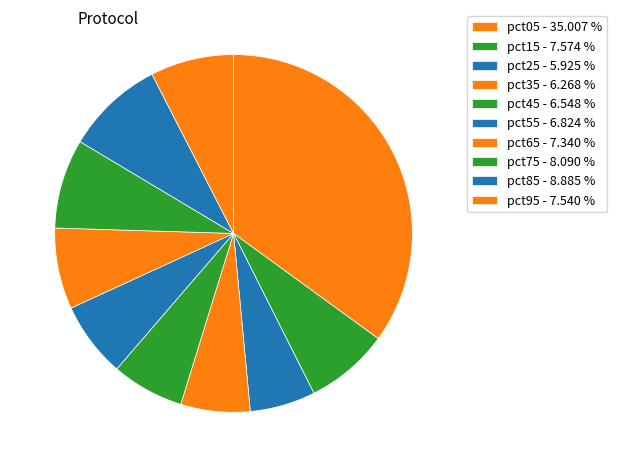

Is there any slice that represents more than half of the pie?

No